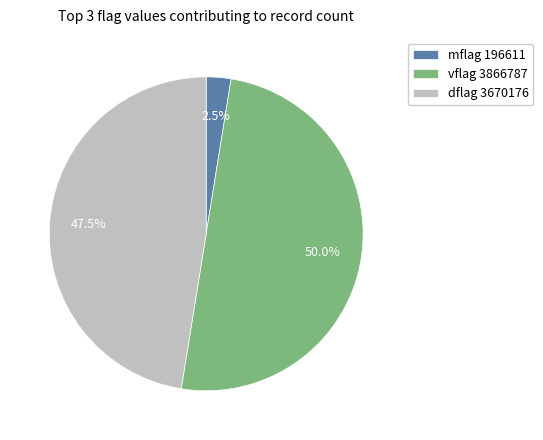

Between dflag 3670176 and vflag 3866787, which is larger?

vflag 3866787